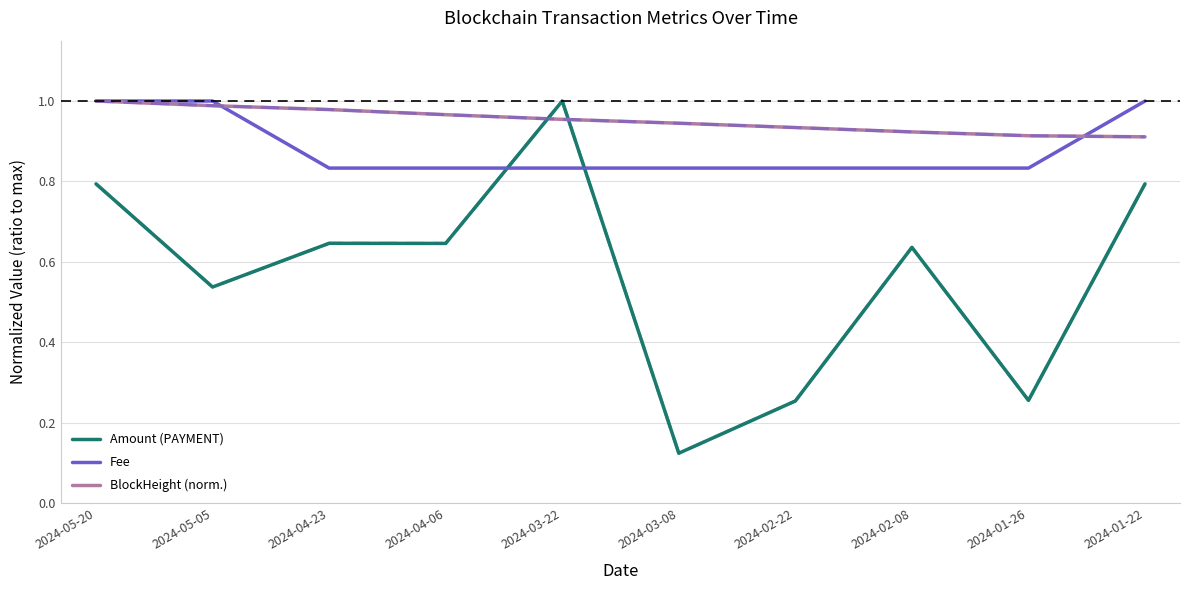

What are all the series names shown in the legend?

Amount (PAYMENT), Fee, BlockHeight (norm.)